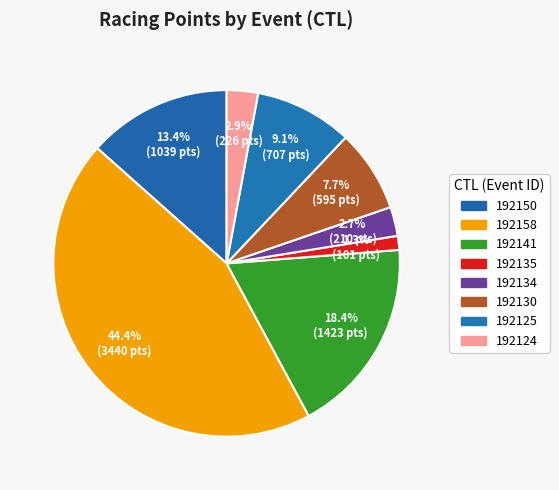

Rank the categories by value from lowest to highest.

192135, 192134, 192124, 192130, 192125, 192150, 192141, 192158